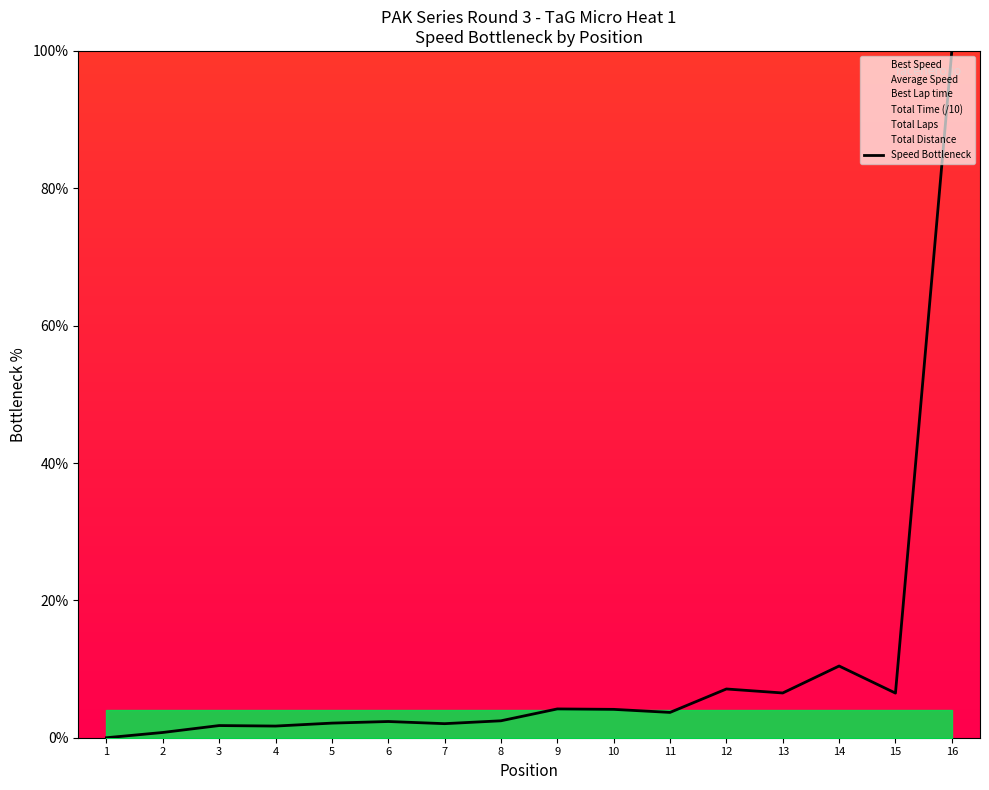

What is the approximate value at 14?

10.4